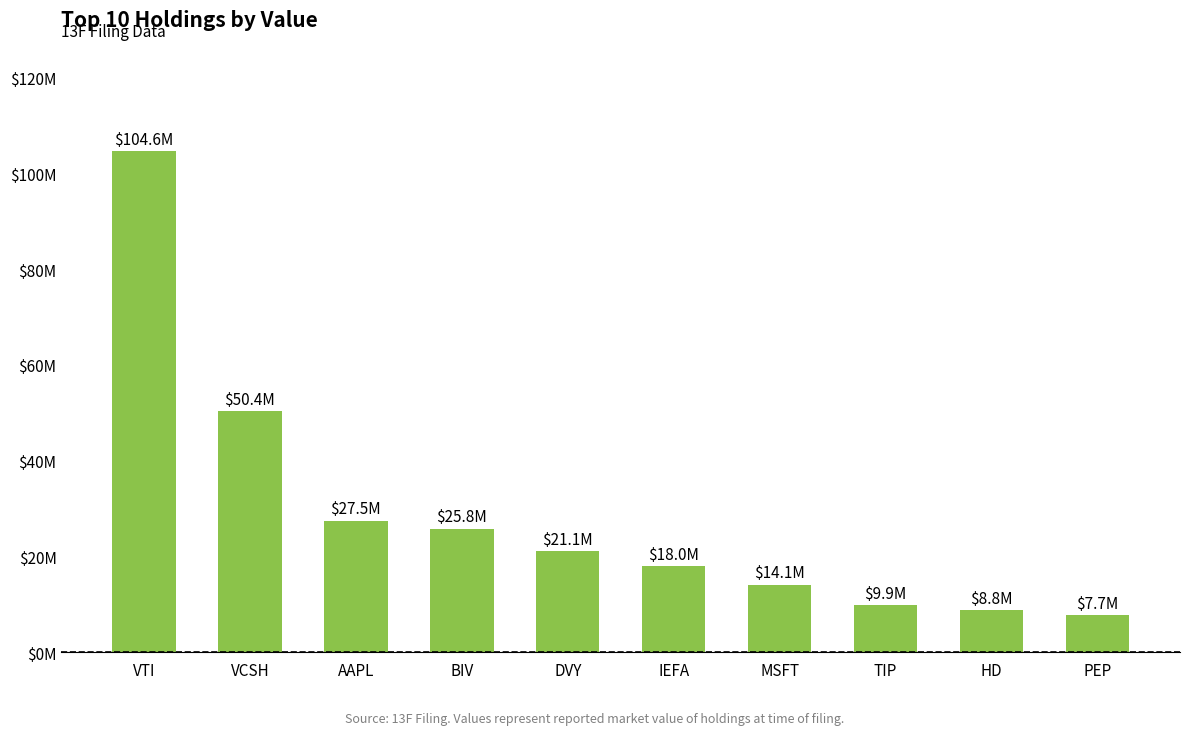

What is the ratio of the value at PEP to the value at TIP?

0.8